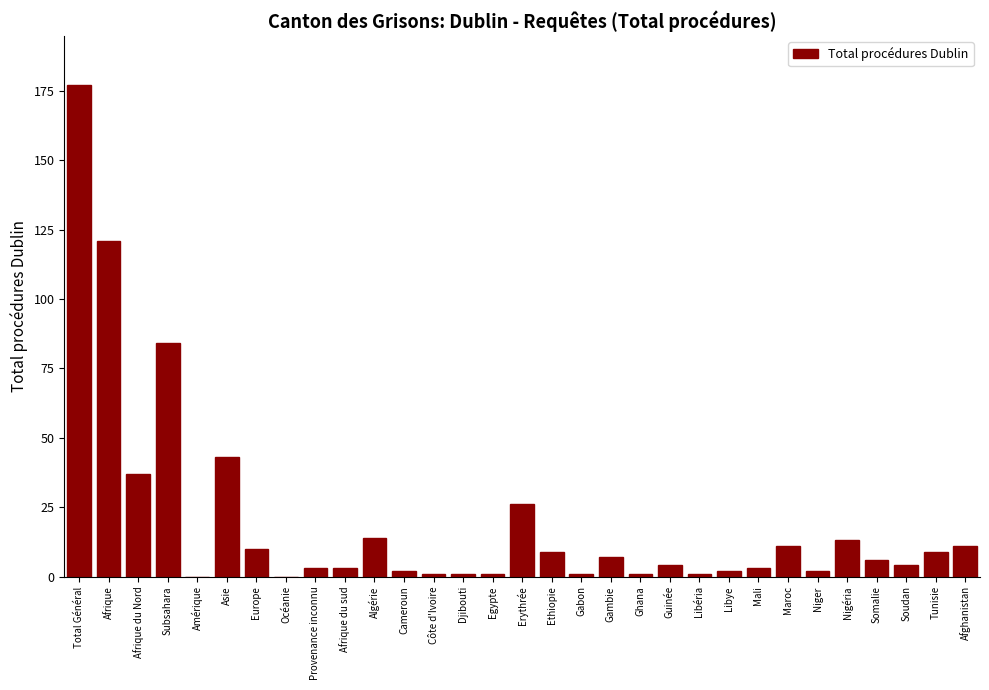

What is the sum of the values at Asie and Amérique?

43